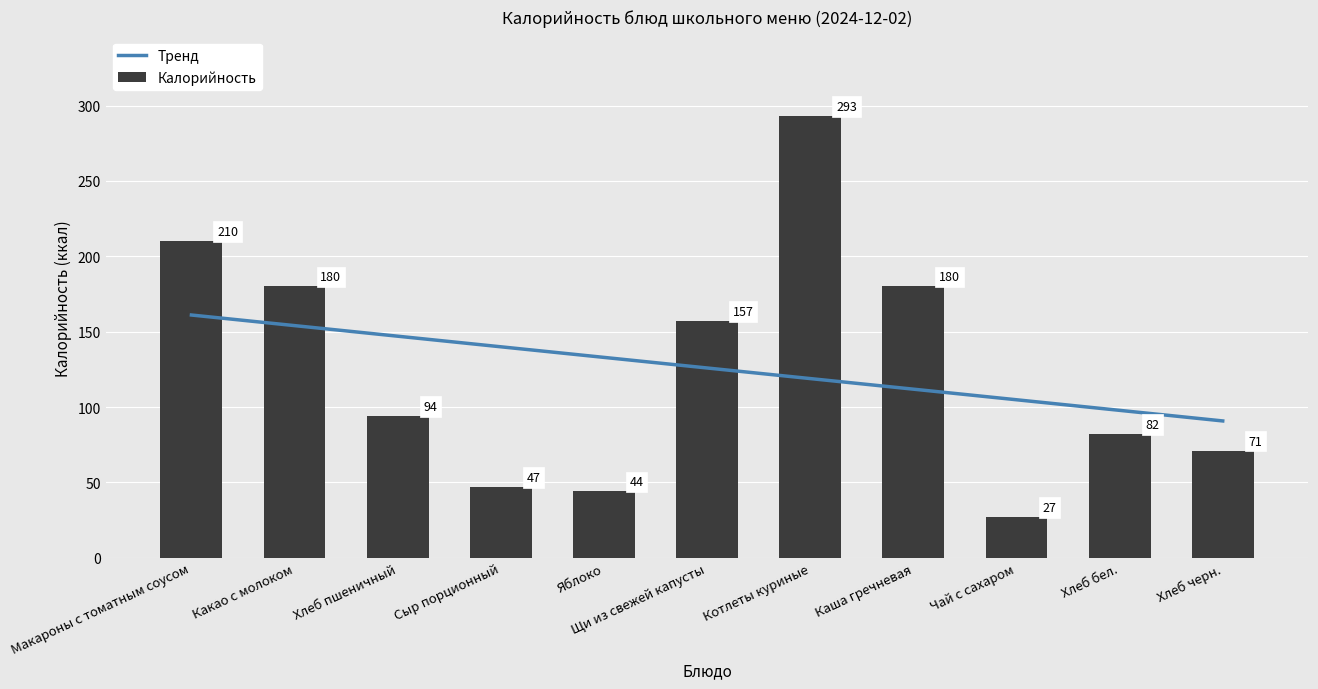

What is the change in value from Сыр порционный to Хлеб бел.?

+35